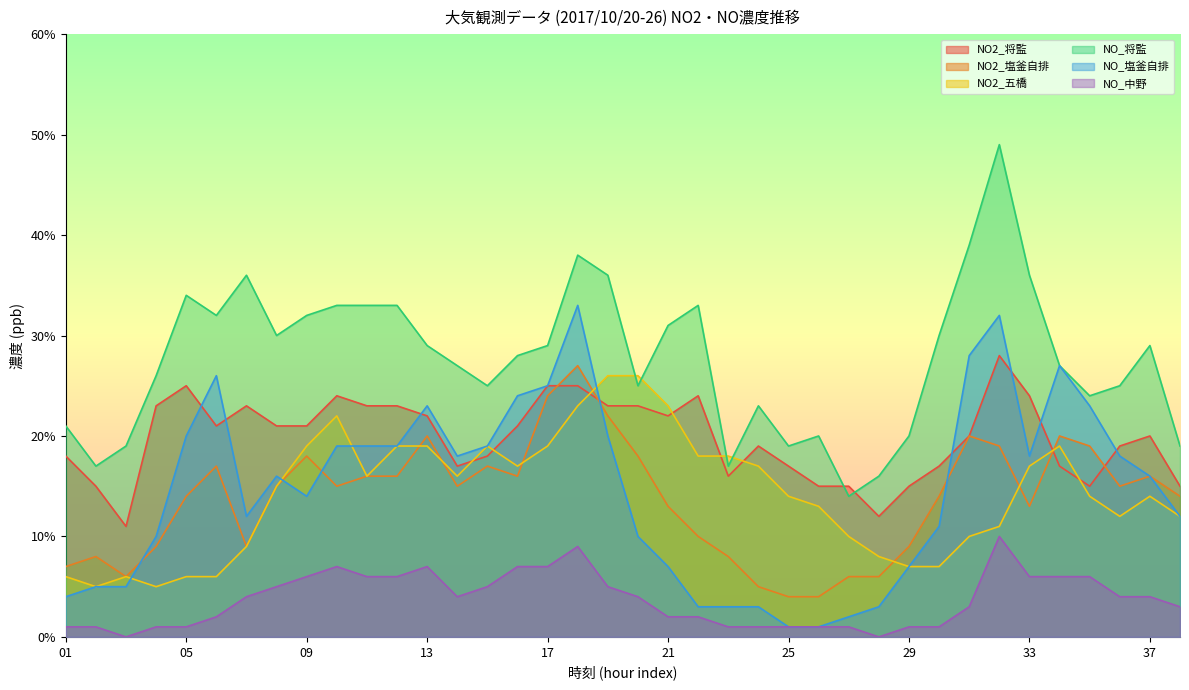

At 19, list the series in order from smallest to largest.

NO_中野, NO_塩釜自排, NO2_塩釜自排, NO2_将監, NO2_五橋, NO_将監